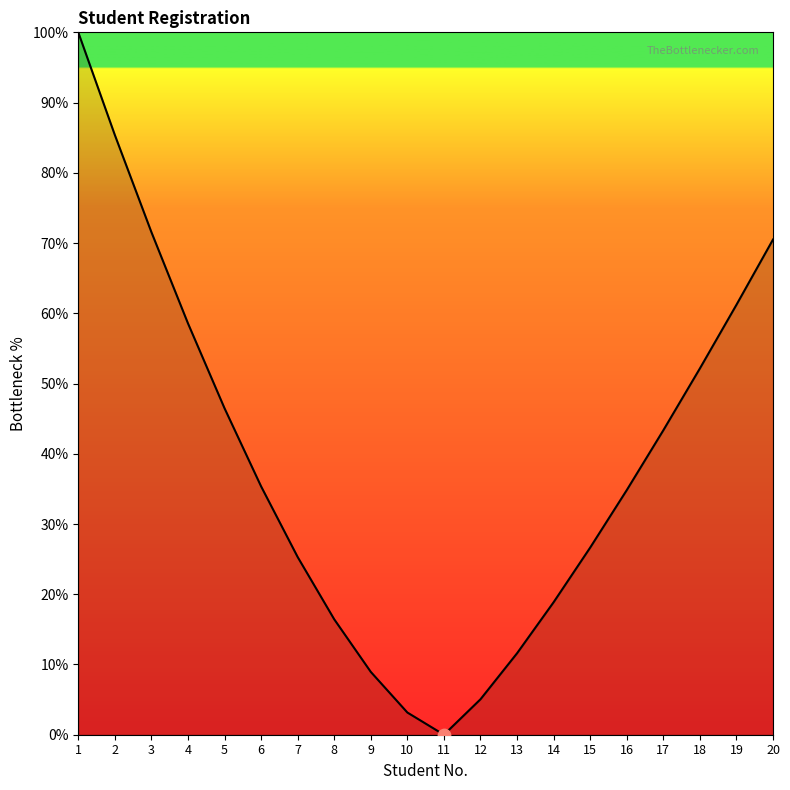

What is the change in value from 9 to 11?

-8.9